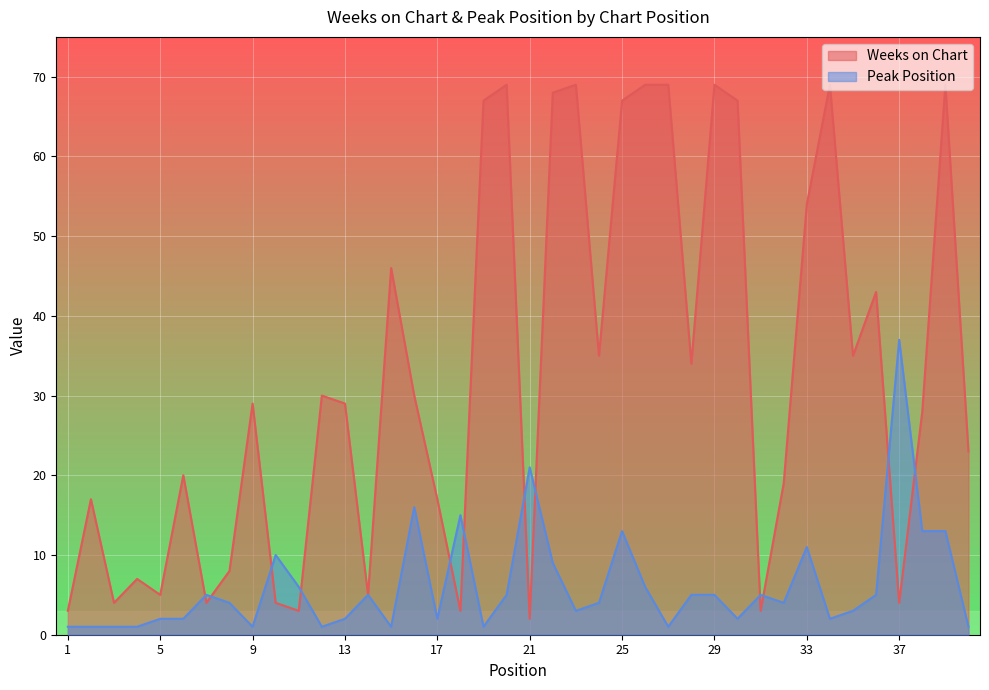

Which category has the lowest value across all series?

1